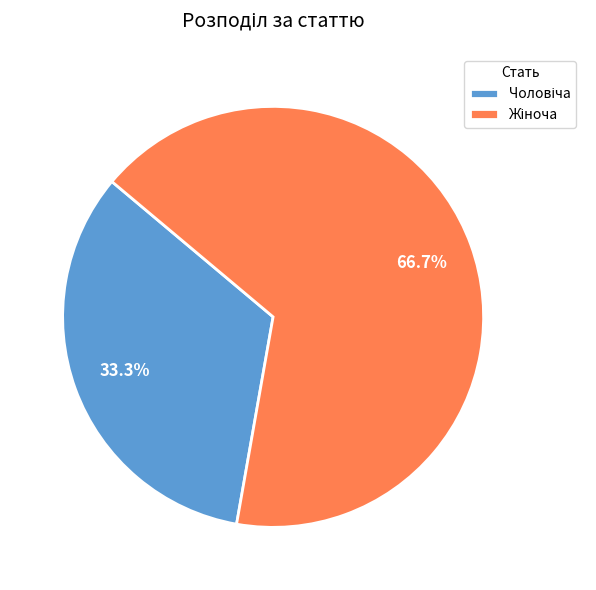

Is there any slice that represents more than half of the pie?

Yes